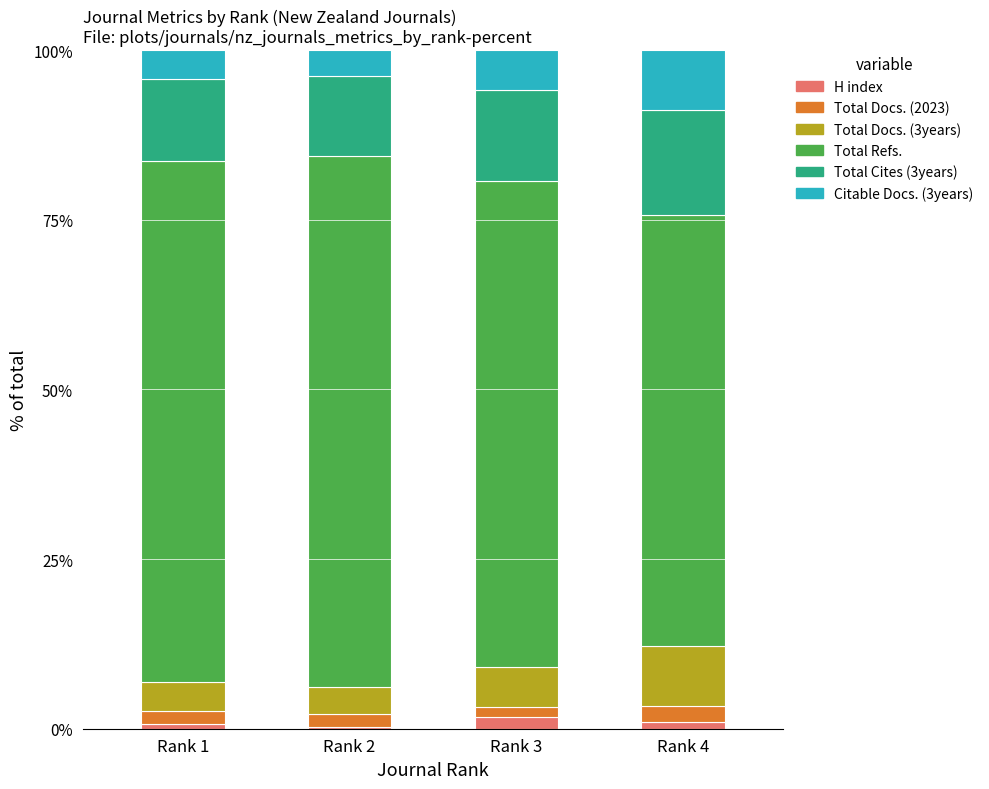

What is the sum of all H index values?

3.7